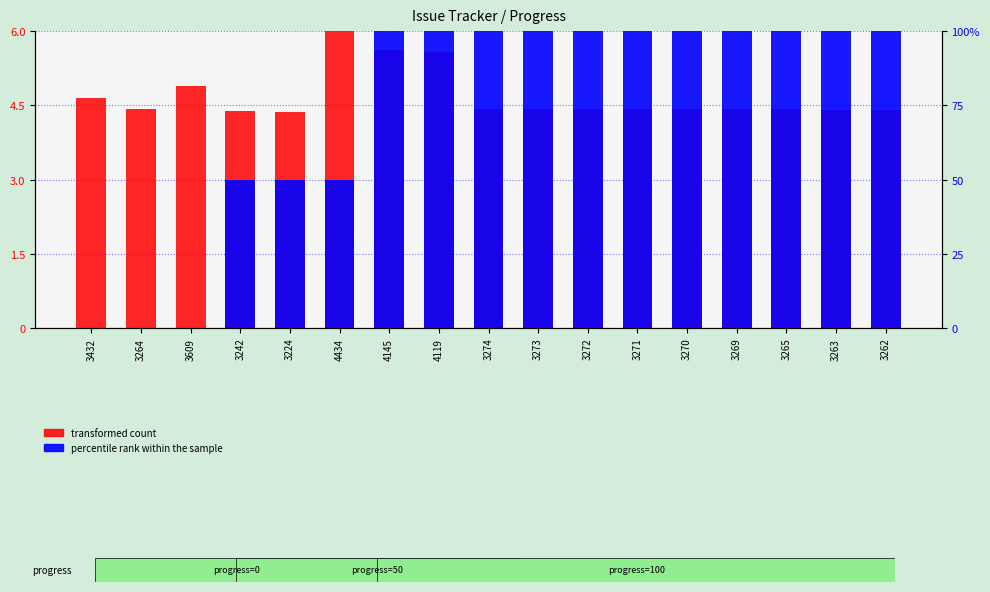

What is the value of the percentile rank within the sample bar at the 13th from the left?

6.0